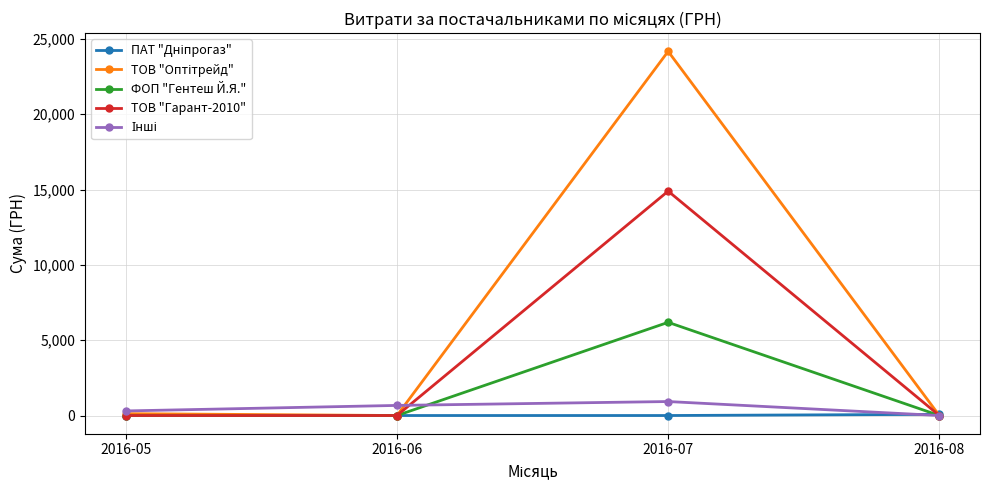

At which category is the sum across all series the highest?

2016-07